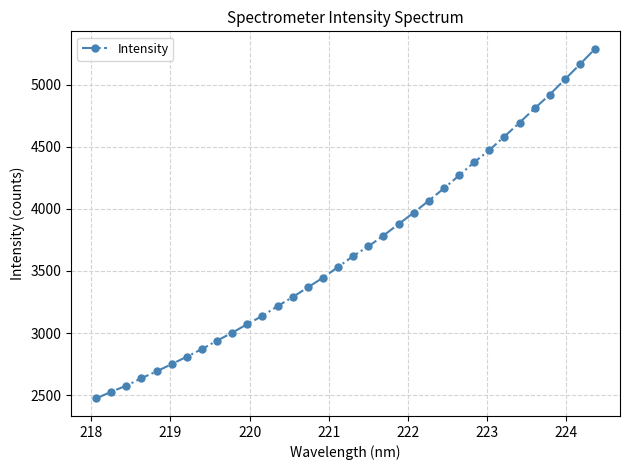

What is the difference between the maximum and minimum values?

2813.9